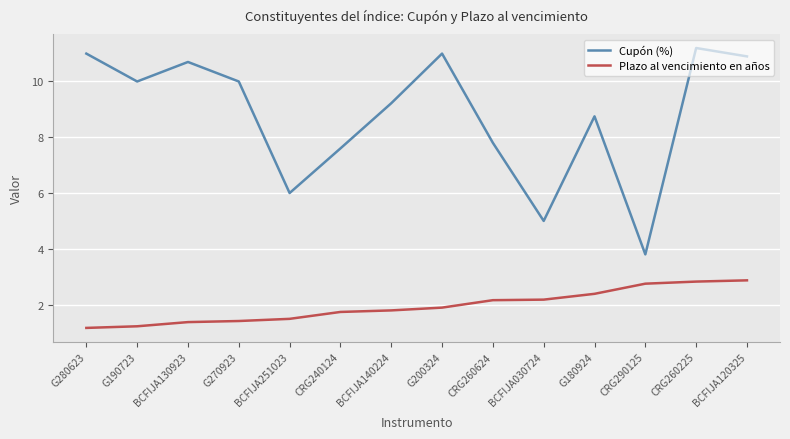

Reading left to right, transcribe all the data shown in this chart.

Cupón (%): 11.0	10.0	10.7	10.0	6.0	7.6	9.2	11.0	7.8	5.0	8.8	3.8	11.2	10.9
Plazo al vencimiento en años: 1.2	1.2	1.4	1.4	1.5	1.7	1.8	1.9	2.2	2.2	2.4	2.8	2.8	2.9